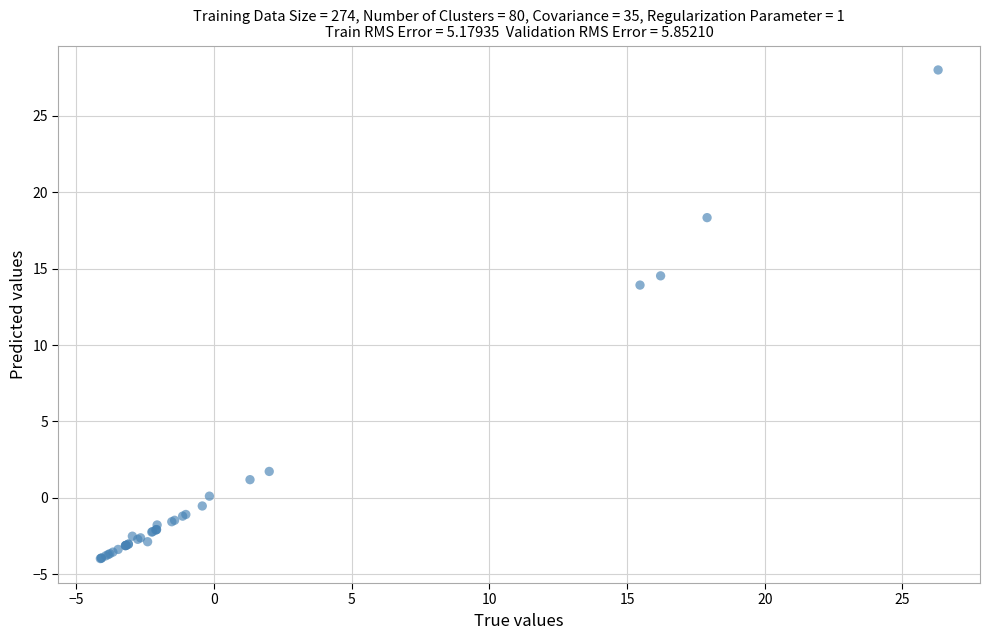

What Y value in the scatter plot is closest to 12?

13.9